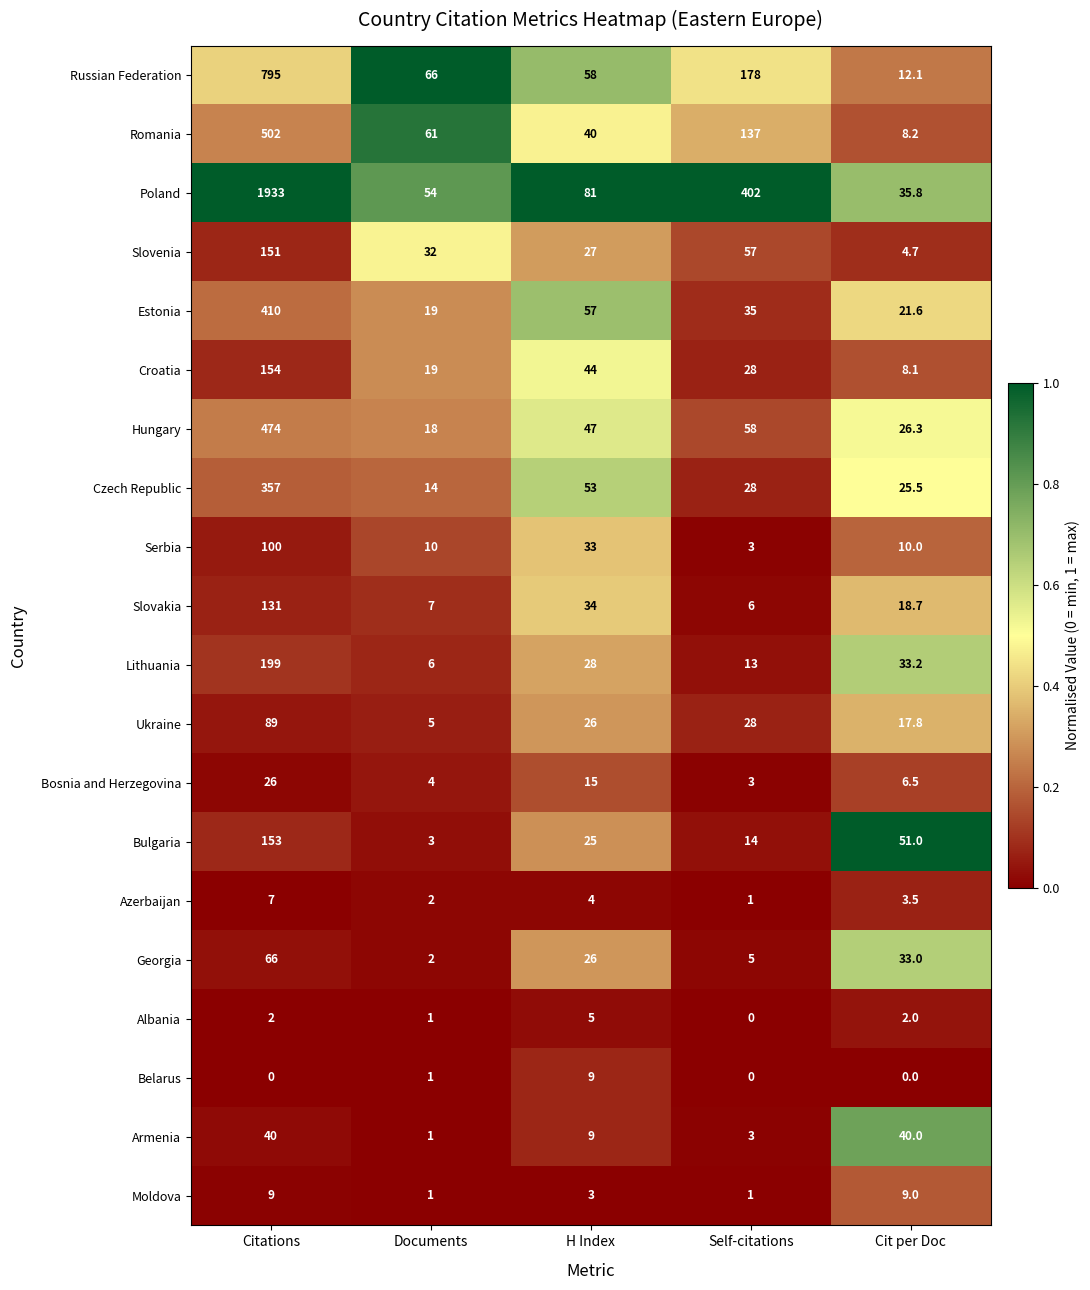

What is the average value of the Ukraine series?

33.2